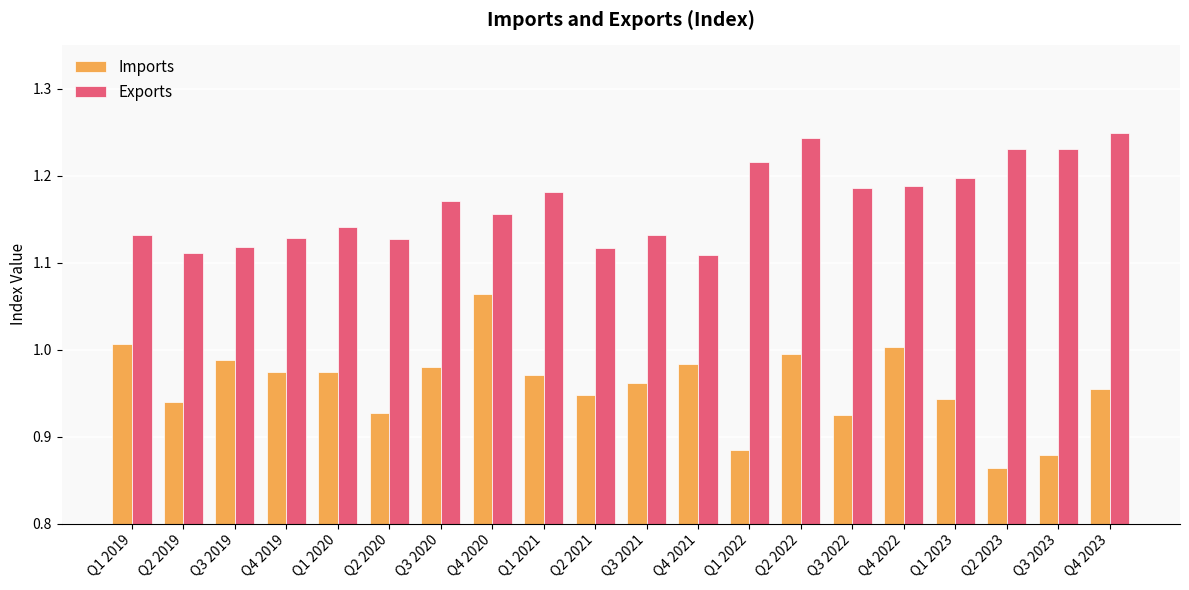

What position from the right is Q1 2023?

4